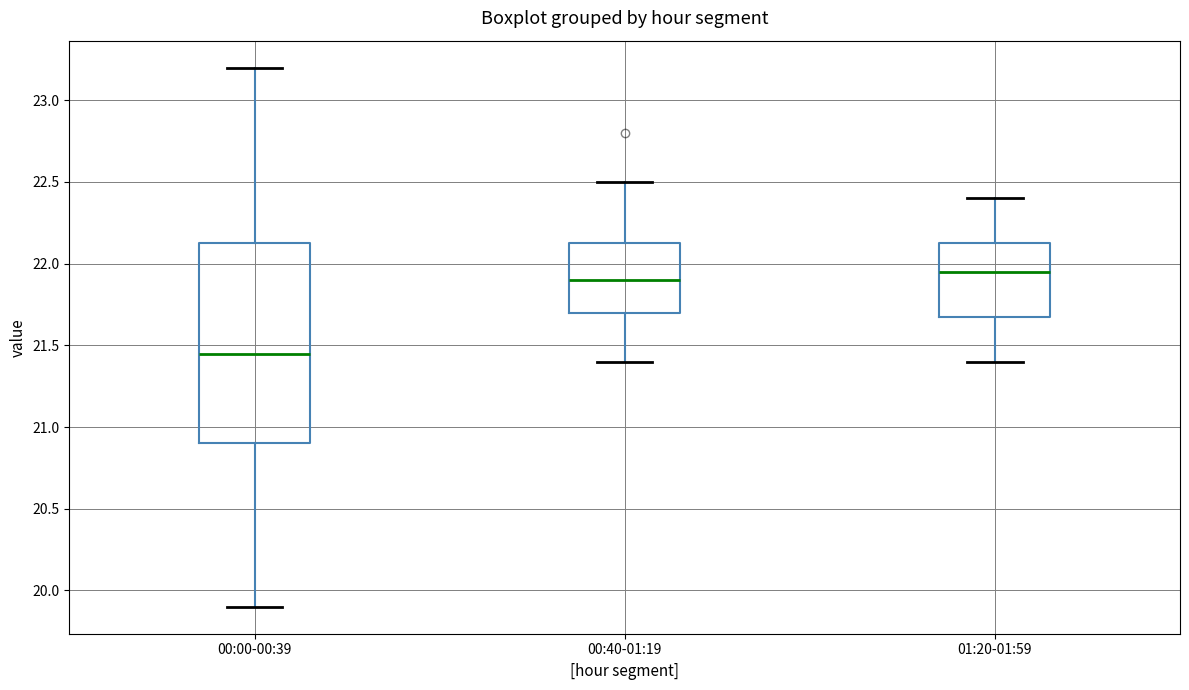

Where does the upper whisker of the box for 00:00-00:39 end on the y-axis? The values are not printed on the chart, so give them approximately, as read against the axis.

23.20